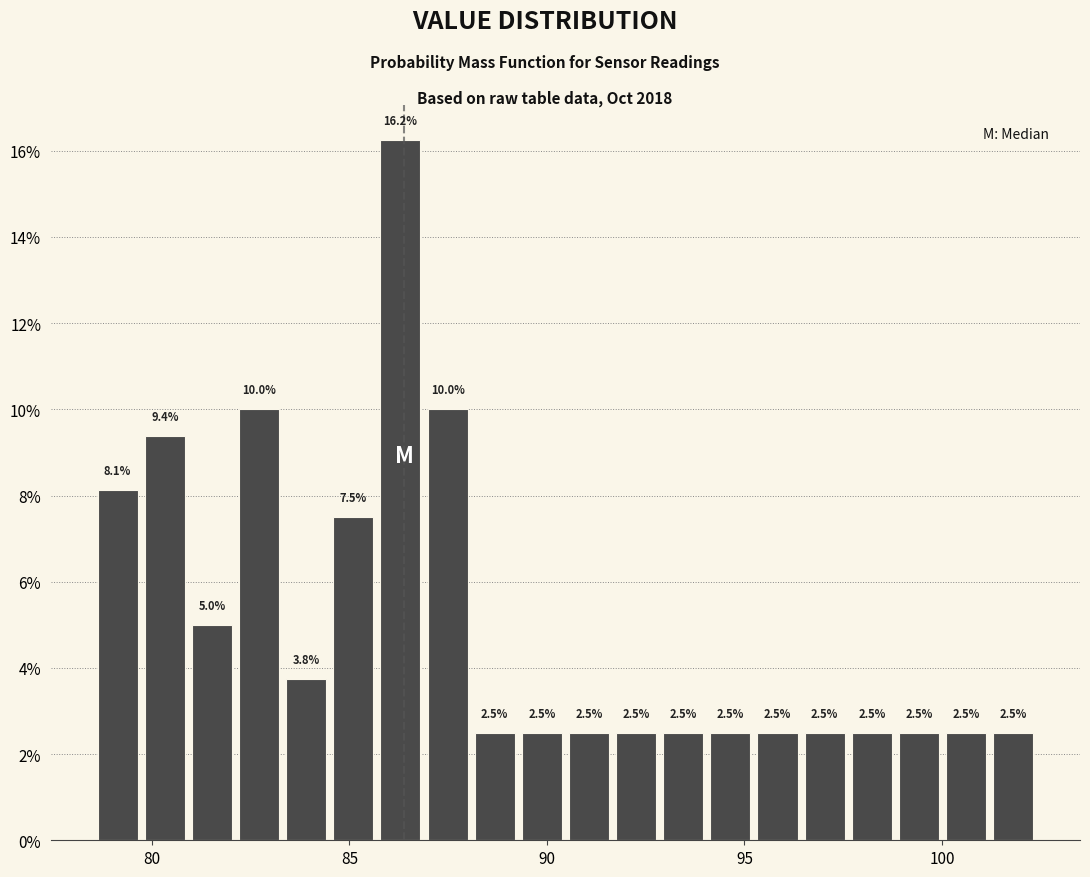

Around what value on the x-axis is the tallest bar? Give the approximate position of its centre, as read against the axis.

86.5